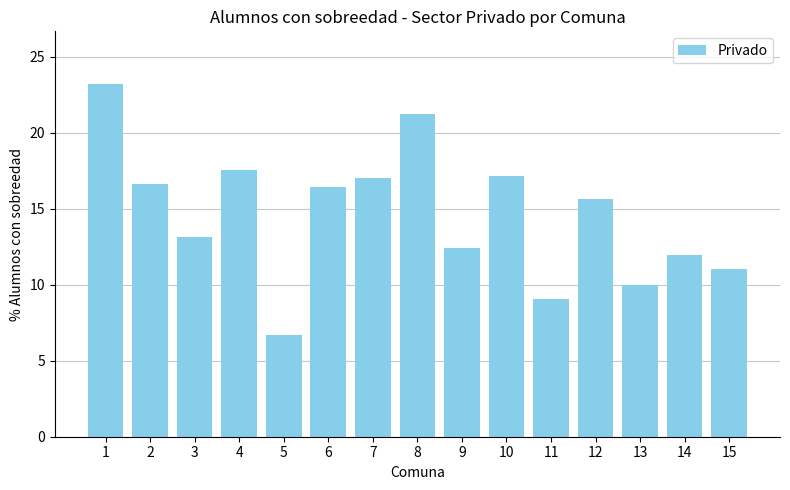

Where does the data first go above 15?

1